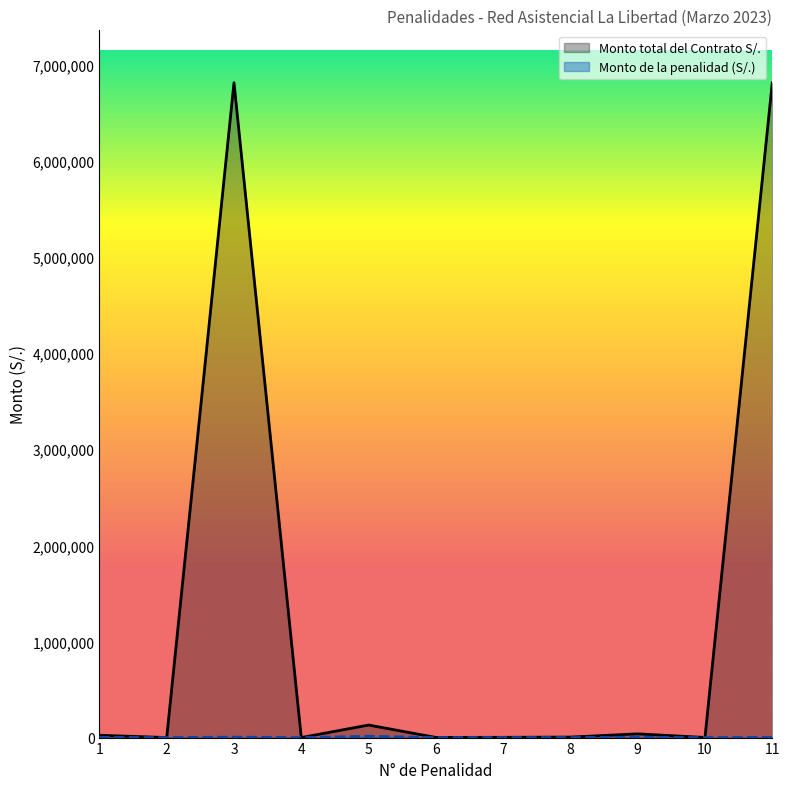

At which category does Monto de la penalidad (S/.) reach its first local valley?

2